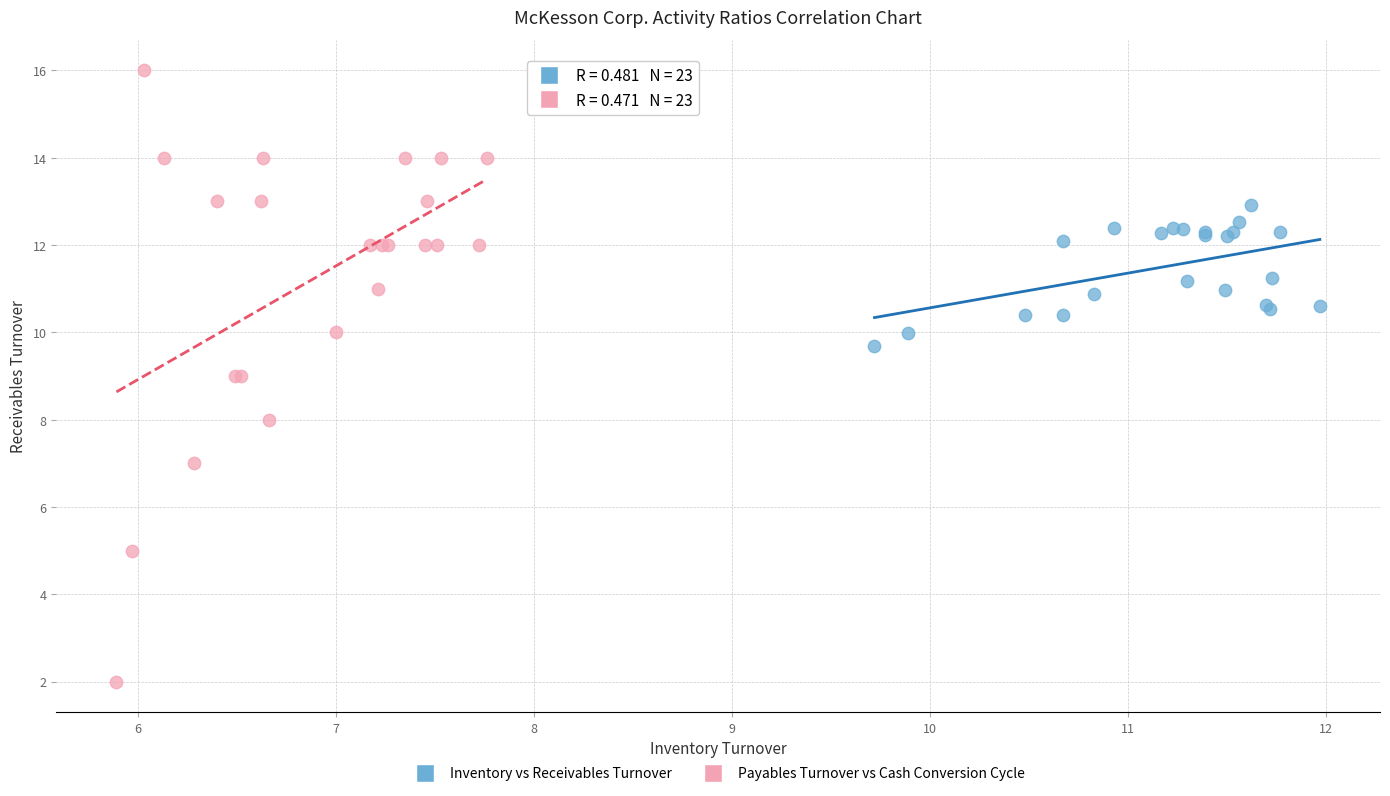

Which series reaches the maximum Y coordinate?

Payables Turnover vs Cash Conversion Cycle